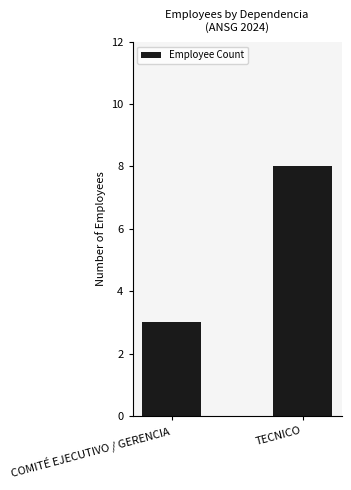

What position from the right is TECNICO?

1